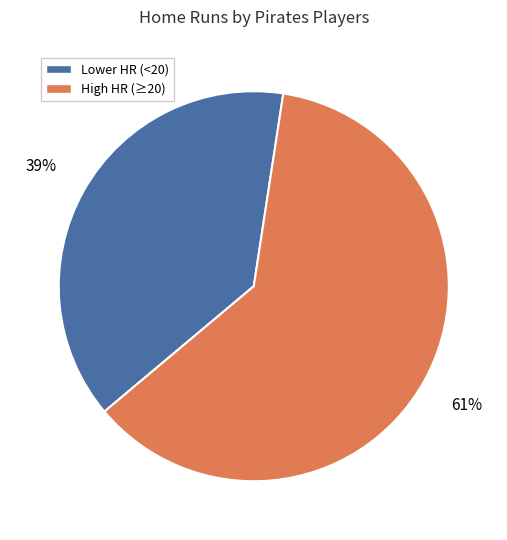

To the nearest percent, what is the average slice percentage?

50%